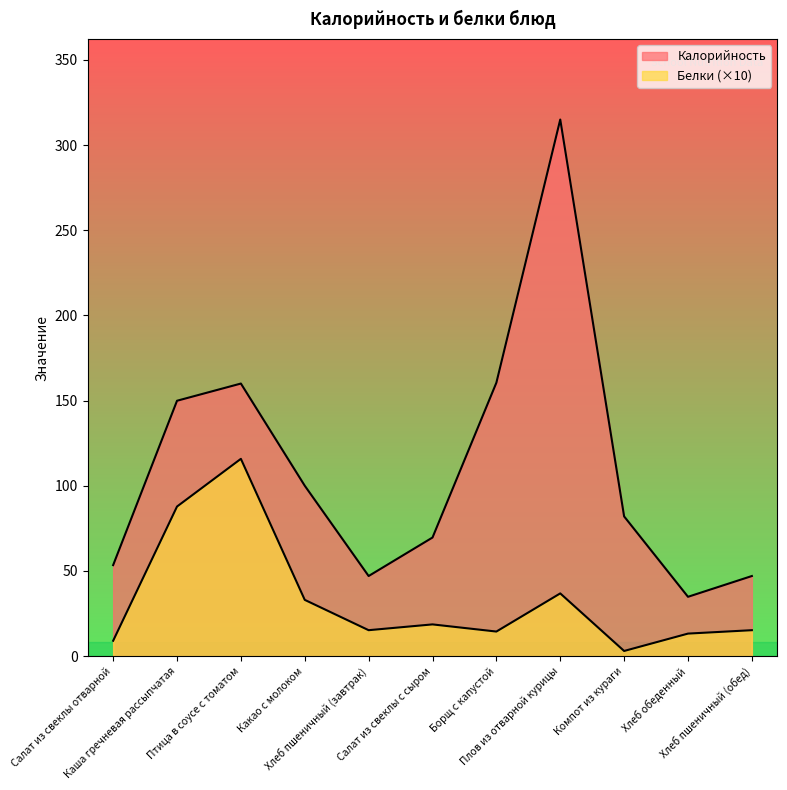

Reading right to left, transcribe all the data shown in this chart.

Калорийность: 47.0	34.8	82.0	315.0	160.5	69.6	47.0	100.0	160.0	149.9	53.4
Белки: 15.2	13.2	3.0	36.8	14.4	18.6	15.2	33.0	115.8	87.8	9.0